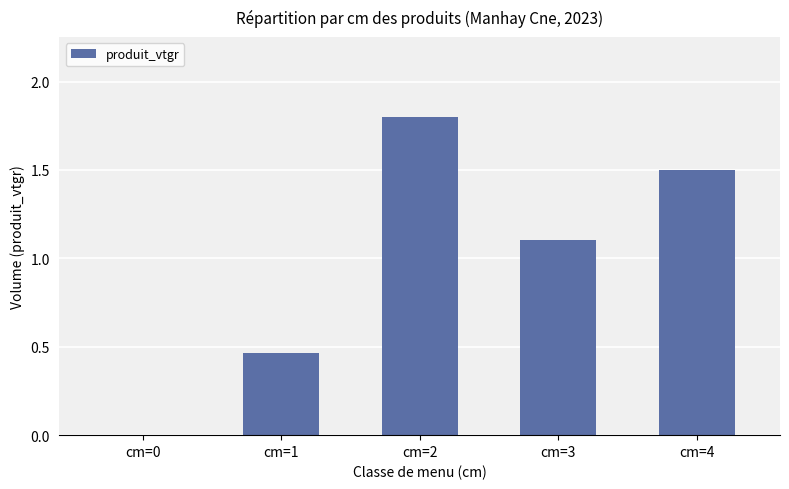

Count the number of categories in the chart.

5